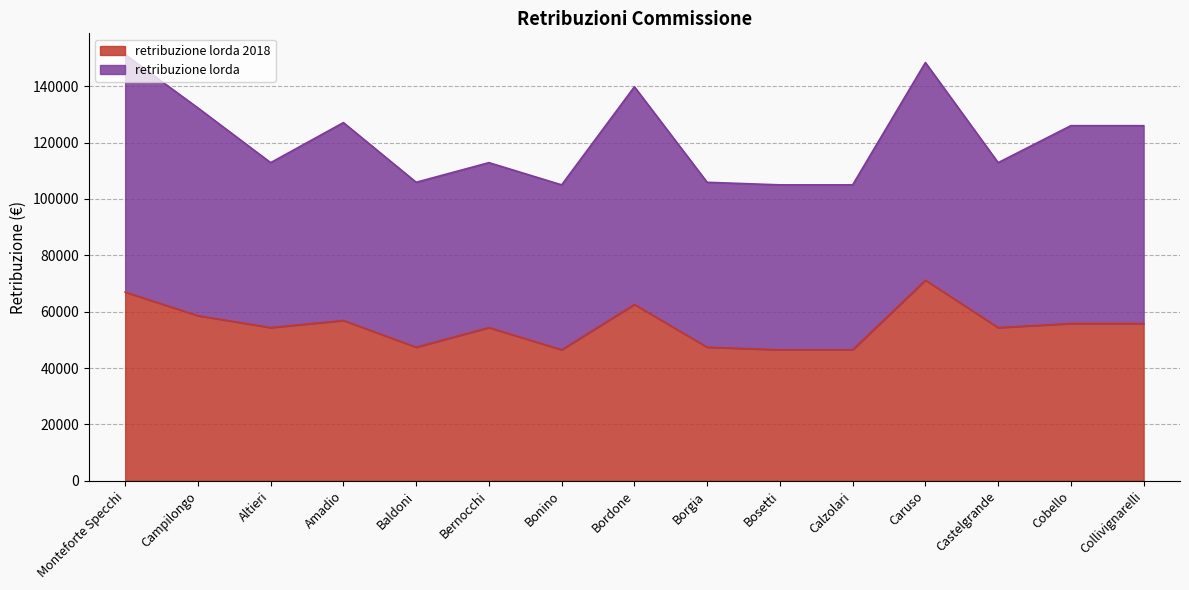

How many data points are less than 54380?

5